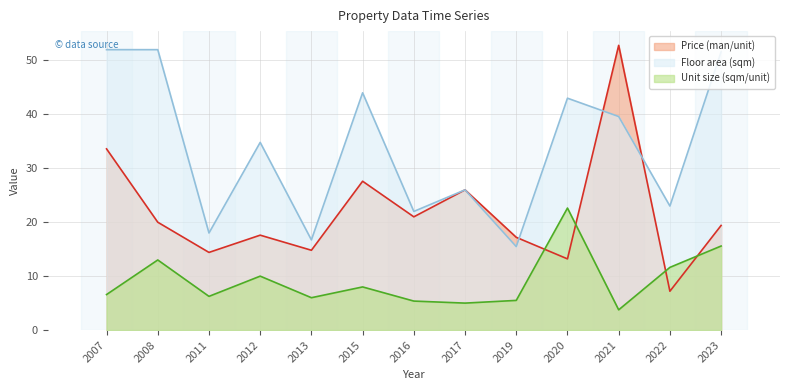

What is the greatest value displayed?

52.8